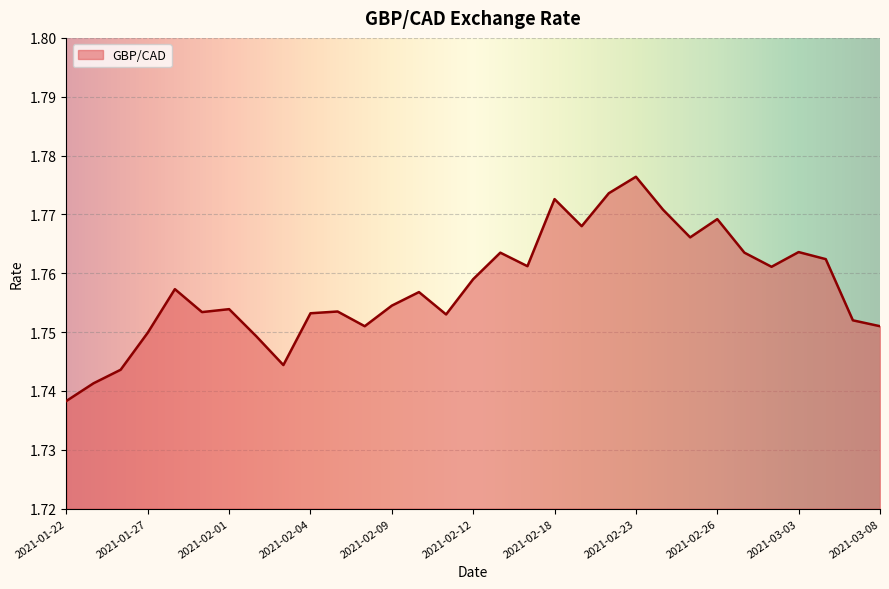

Reading left to right, what are all the values shown in this chart?

1.7	1.7	1.7	1.7	1.8	1.8	1.8	1.7	1.7	1.8	1.8	1.8	1.8	1.8	1.8	1.8	1.8	1.8	1.8	1.8	1.8	1.8	1.8	1.8	1.8	1.8	1.8	1.8	1.8	1.8	1.8